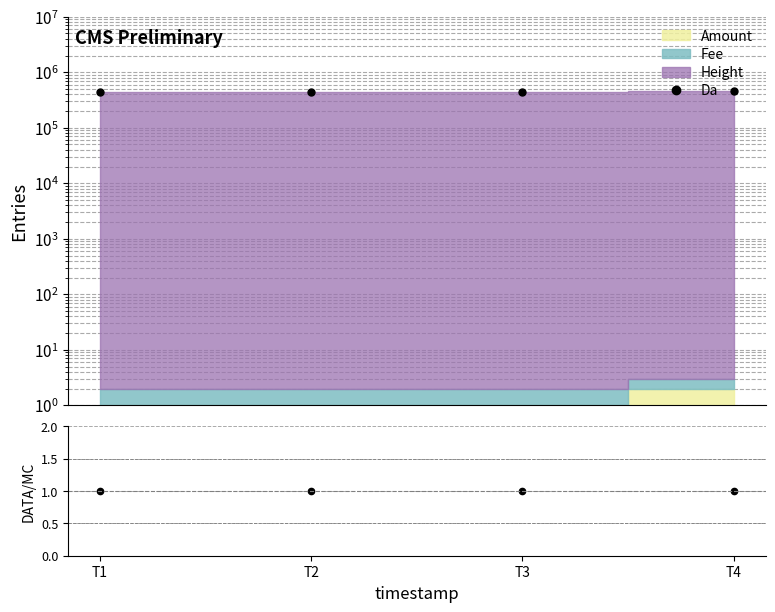

What value does the Da series have at T2?

438437.0